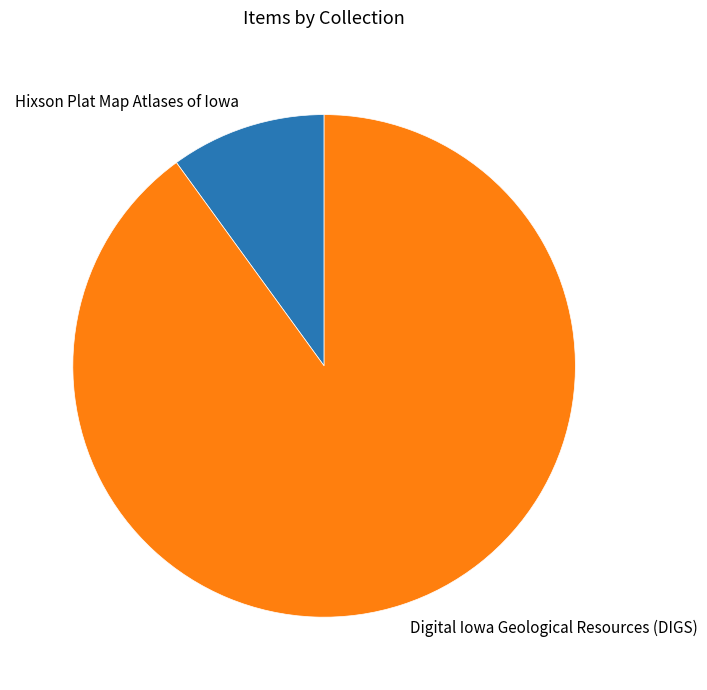

Is Digital Iowa Geological Resources (DIGS) the majority of the pie?

Yes